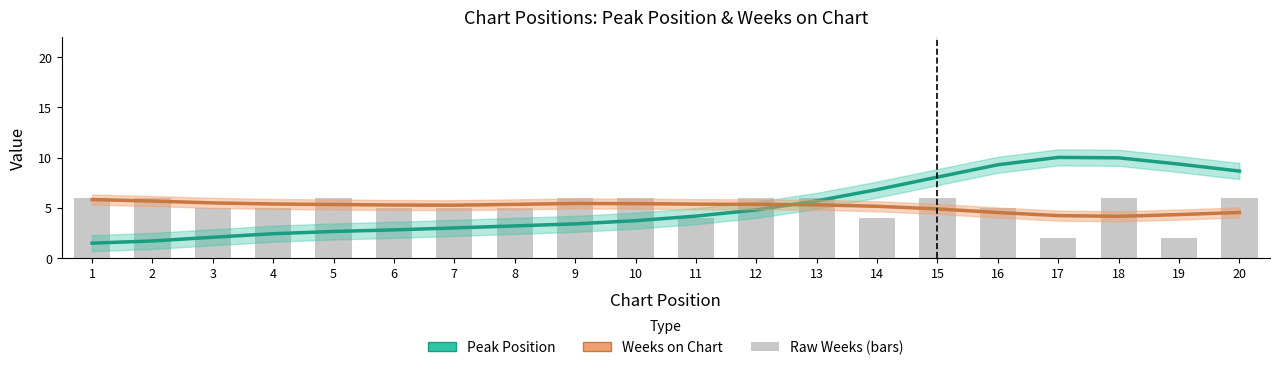

What is the difference between the highest and lowest values at 13?

0.4